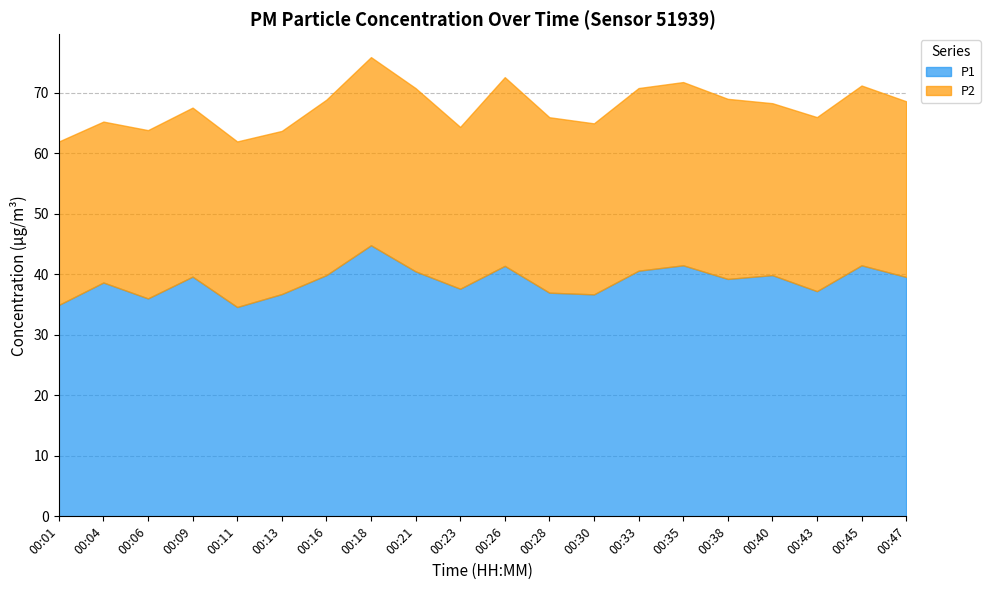

What is the value of the P1 point at the 9th from the left?

40.5